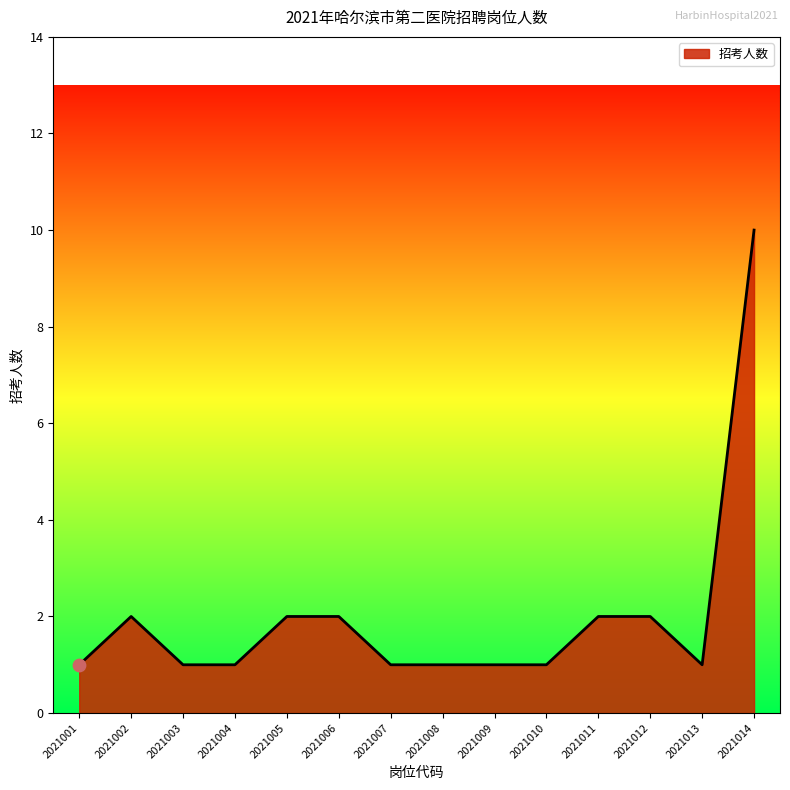

What is the change in value from 2021010 to 2021014?

+9